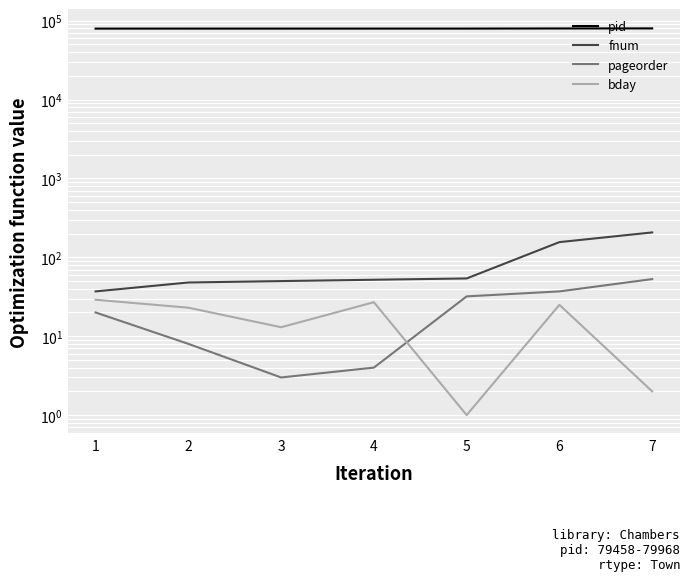

What is the difference between the maximum and minimum values in the fnum series?

170